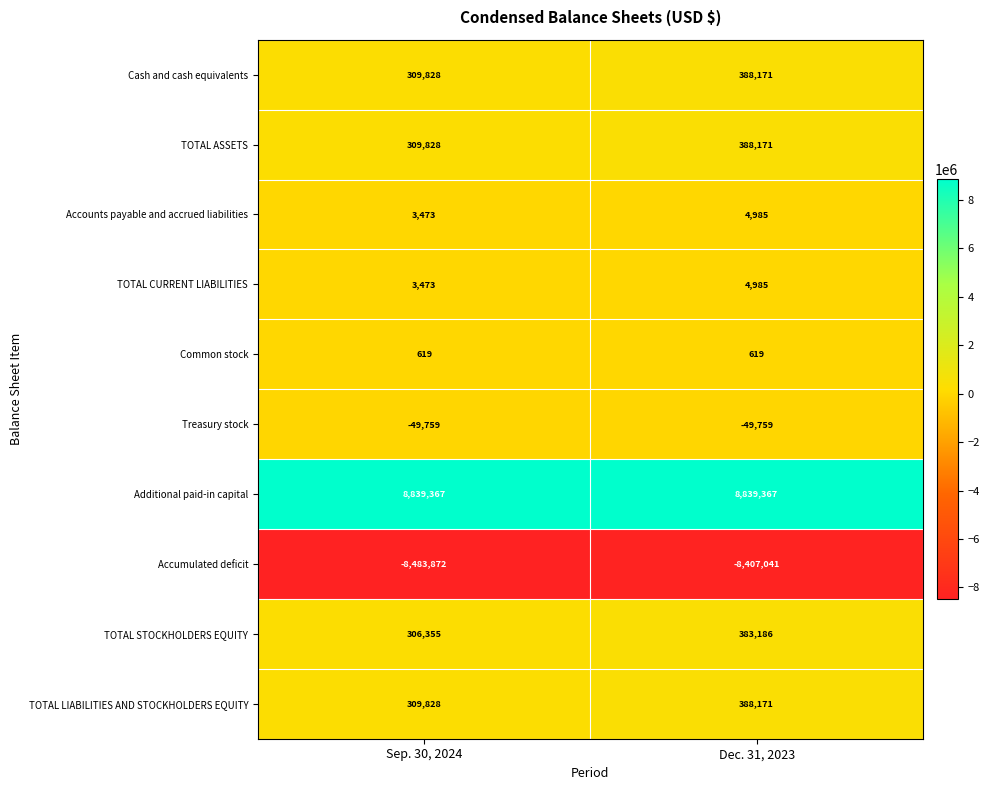

True or false: TOTAL CURRENT LIABILITIES has a value of 7286 at Dec. 31, 2023.

False